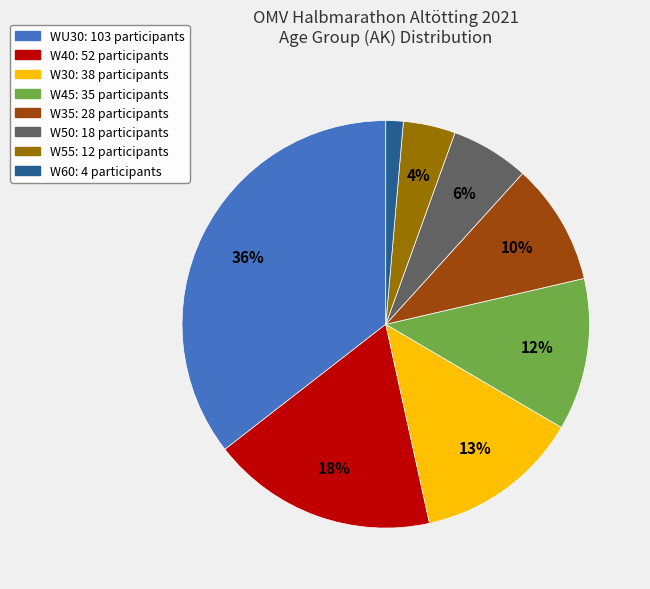

Count the number of slices in the pie.

8